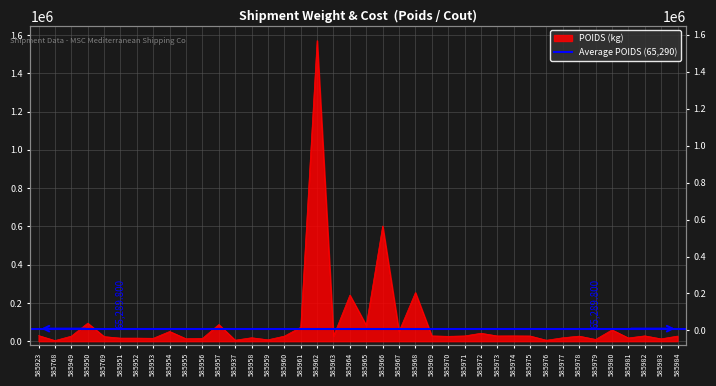

Read the value at 585963.

26261